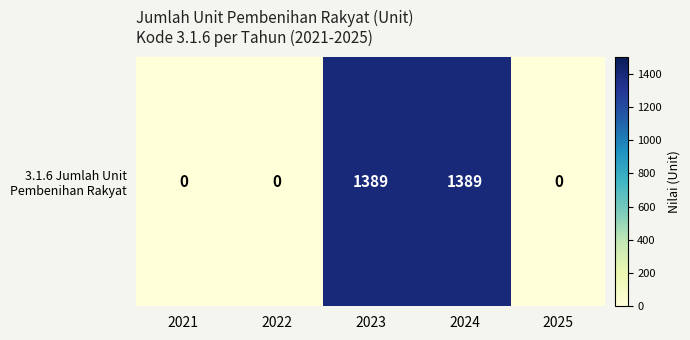

Where is the data nearest to the value 694?

2021